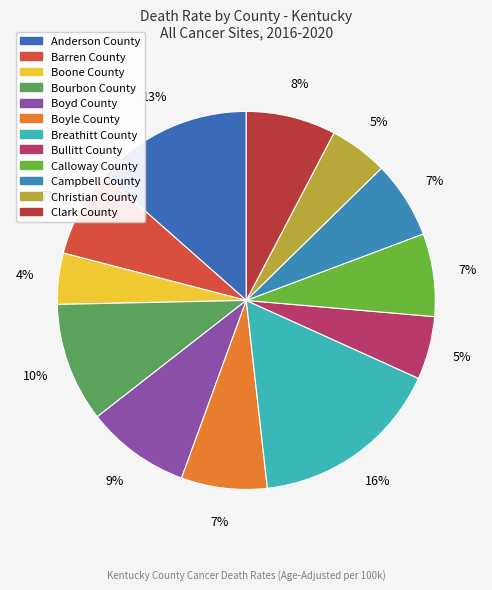

Is Barren County the majority of the pie?

No